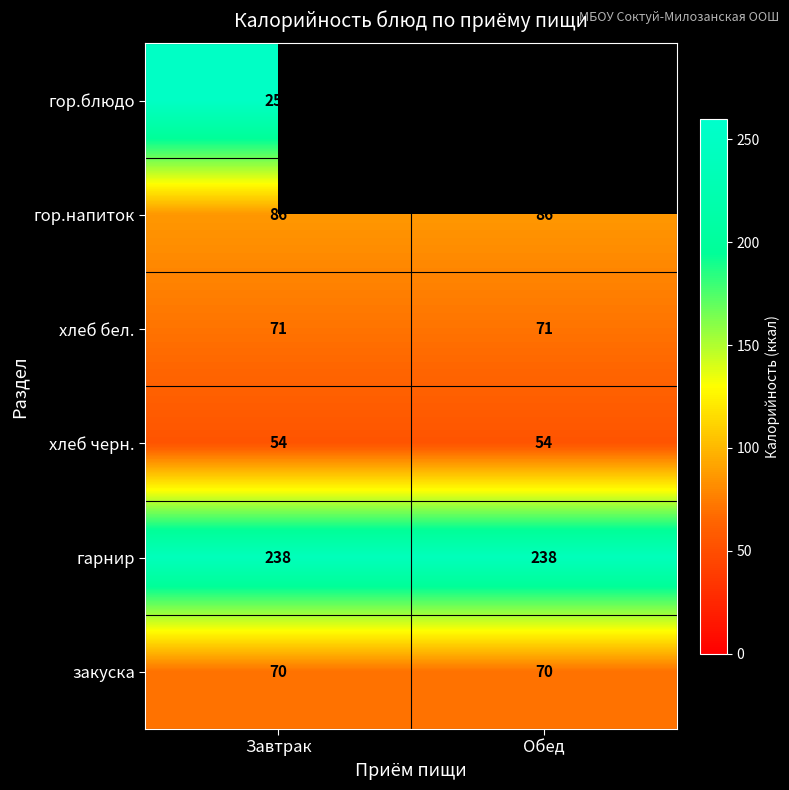

What is the spread (max minus min) of values at Завтрак?

197